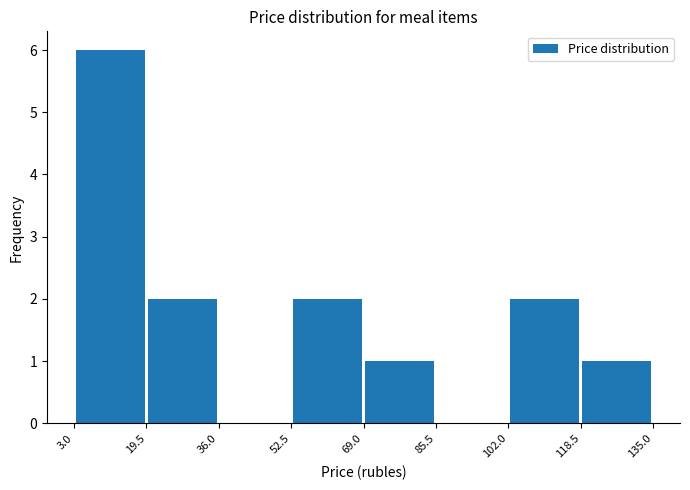

Reading left to right, list every bar in this chart as the range it spans on the x-axis followed by its height. The values are not printed on the chart, so give them approximately, as read against the axis.

3.0 to 19.5: 6
19.5 to 36.0: 2
36.0 to 52.5: 0
52.5 to 69.0: 2
69.0 to 85.5: 1
85.5 to 102.0: 0
102.0 to 118.5: 2
118.5 to 135.0: 1